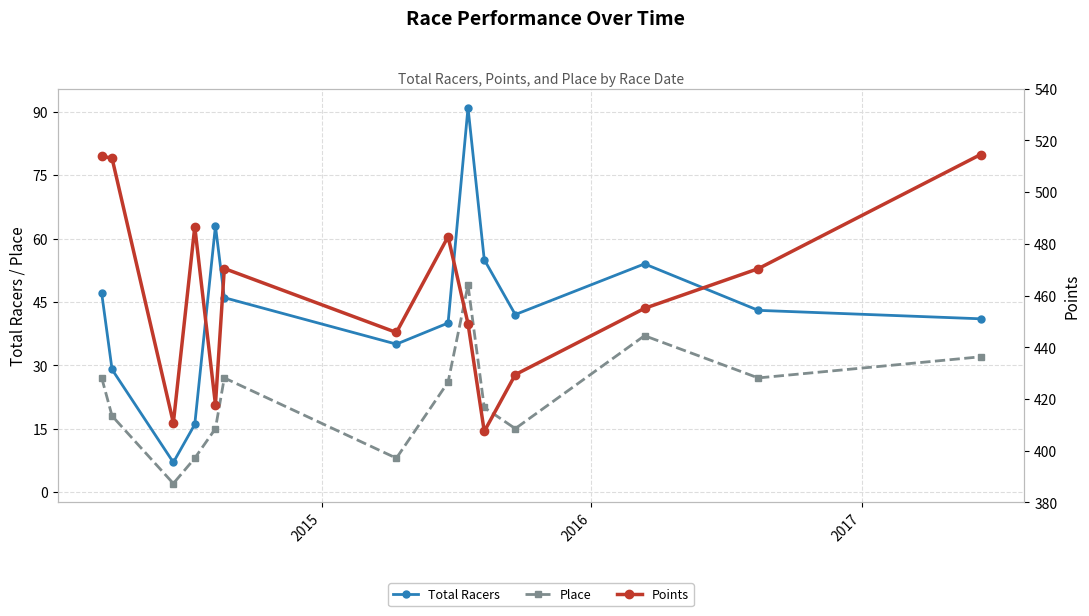

True or false: Total Racers and Place cross at least once.

False